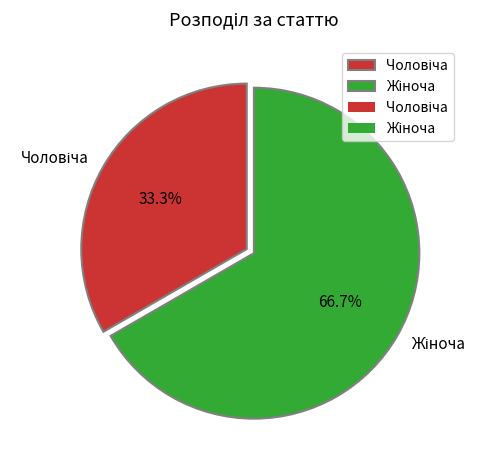

Does any single category account for the majority?

Yes